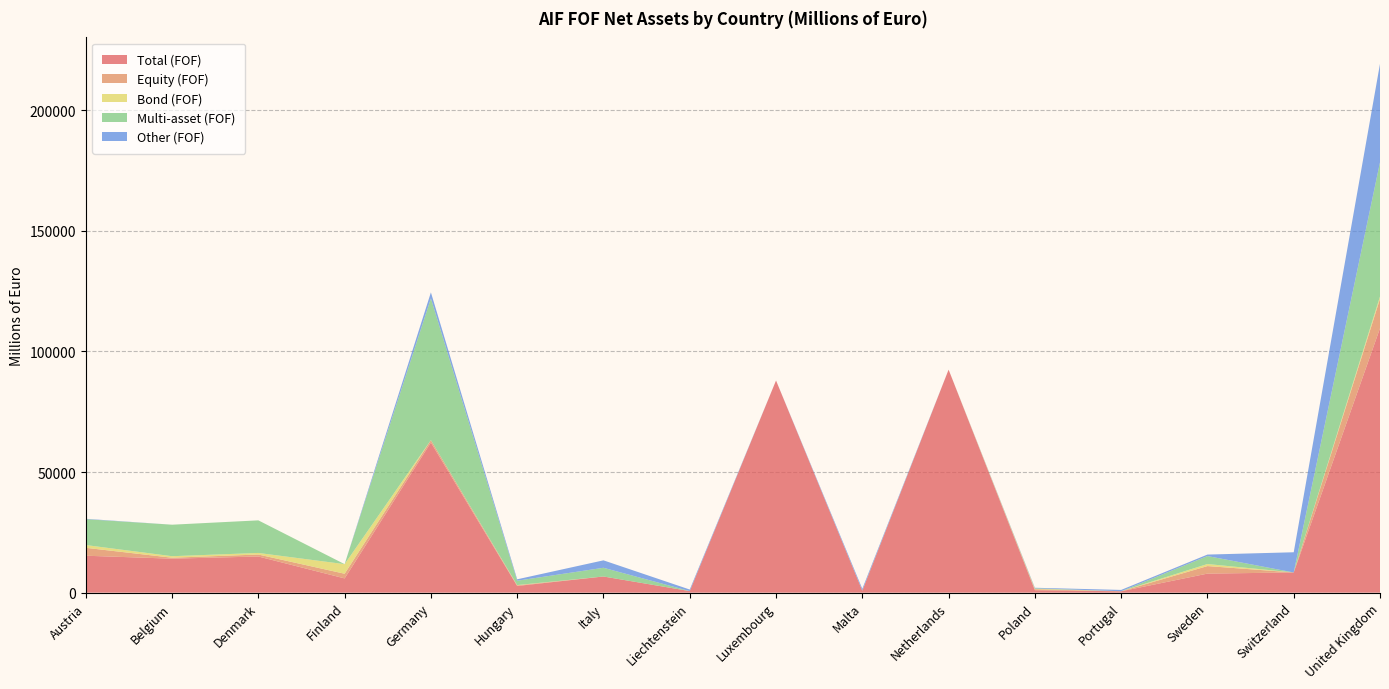

Reading left to right, what are all the values shown in this chart?

Total (FOF): Austria=15305.4	Belgium=14082.2	Denmark=14983.8	Finland=5905.7	Germany=62233.2	Hungary=2763.6	Italy=6695.1	Liechtenstein=642.9	Luxembourg=87937.0	Malta=796.9	Netherlands=92433.0	Poland=1012.4	Portugal=563.6	Sweden=7890.3	Switzerland=8369.0	United Kingdom=109602.5
Equity (FOF): Austria=3277.2	Belgium=398.6	Denmark=819.0	Finland=1932.1	Germany=993.5	Hungary=277.3	Italy=0.0	Liechtenstein=0.0	Luxembourg=0.0	Malta=71.5	Netherlands=0.0	Poland=400.9	Portugal=0.0	Sweden=3125.9	Switzerland=0.0	United Kingdom=12189.6
Bond (FOF): Austria=1151.3	Belgium=626.3	Denmark=655.4	Finland=3973.6	Germany=1.8	Hungary=97.3	Italy=0.0	Liechtenstein=0.0	Luxembourg=0.0	Malta=0.2	Netherlands=0.0	Poland=194.1	Portugal=20.3	Sweden=849.4	Switzerland=0.0	United Kingdom=976.0
Multi-asset (FOF): Austria=10714.2	Belgium=13057.4	Denmark=13509.3	Finland=0.0	Germany=58757.8	Hungary=1809.6	Italy=3612.0	Liechtenstein=0.0	Luxembourg=0.0	Malta=0.0	Netherlands=0.0	Poland=202.3	Portugal=1.8	Sweden=3303.8	Switzerland=0.0	United Kingdom=55628.0
Other (FOF): Austria=162.7	Belgium=0.0	Denmark=0.0	Finland=0.0	Germany=2480.1	Hungary=579.4	Italy=3083.1	Liechtenstein=642.9	Luxembourg=0.0	Malta=725.2	Netherlands=0.0	Poland=215.0	Portugal=541.5	Sweden=611.2	Switzerland=8369.0	United Kingdom=40808.9